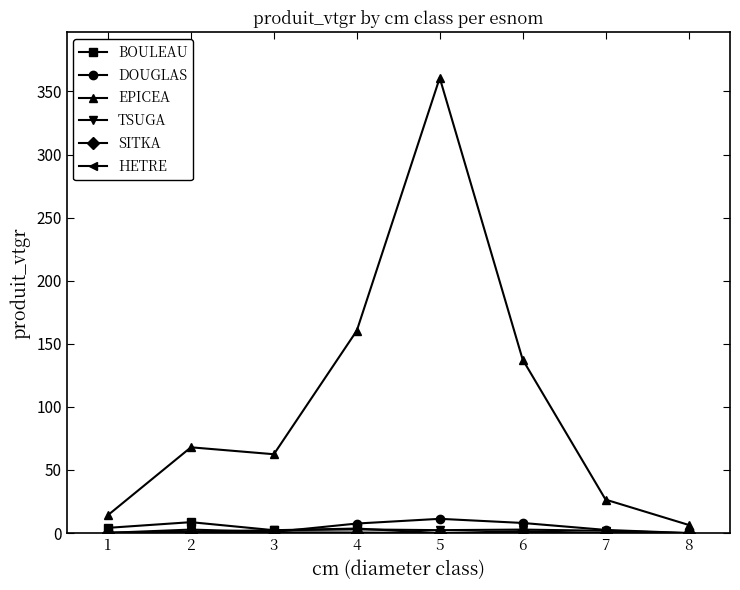

Where is the first local minimum for EPICEA?

3